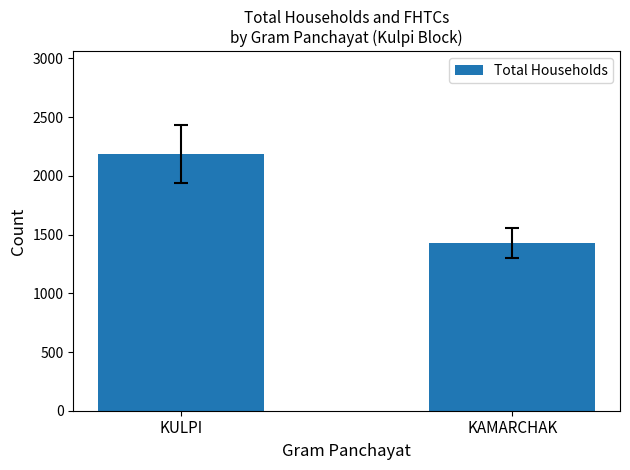

How many data points are less than 2187?

1